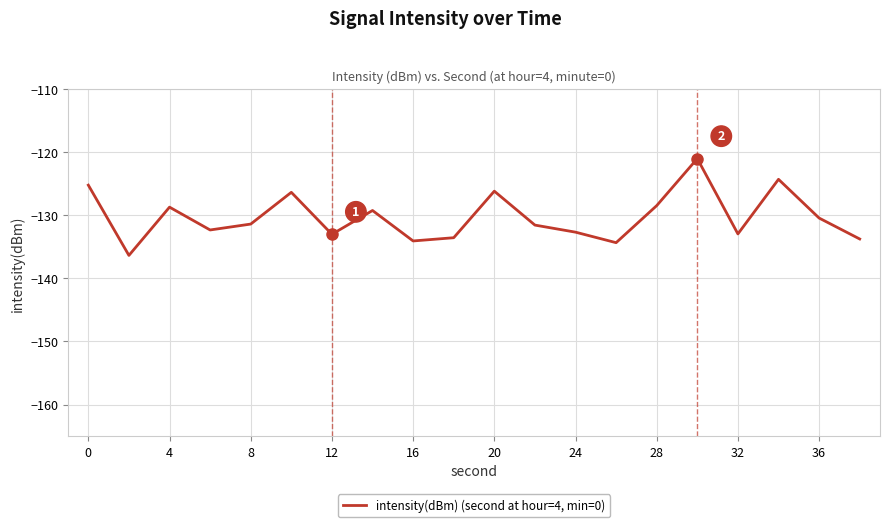

What is the difference between the maximum and minimum values?

15.3